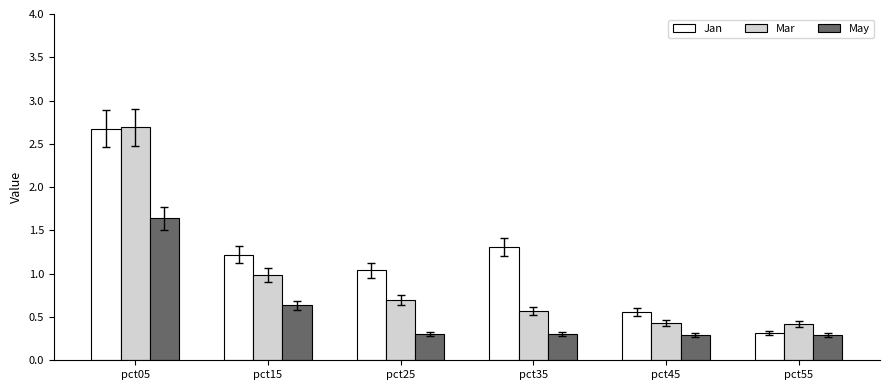

What is the sum of the Jan values at pct25 and pct45?

1.6